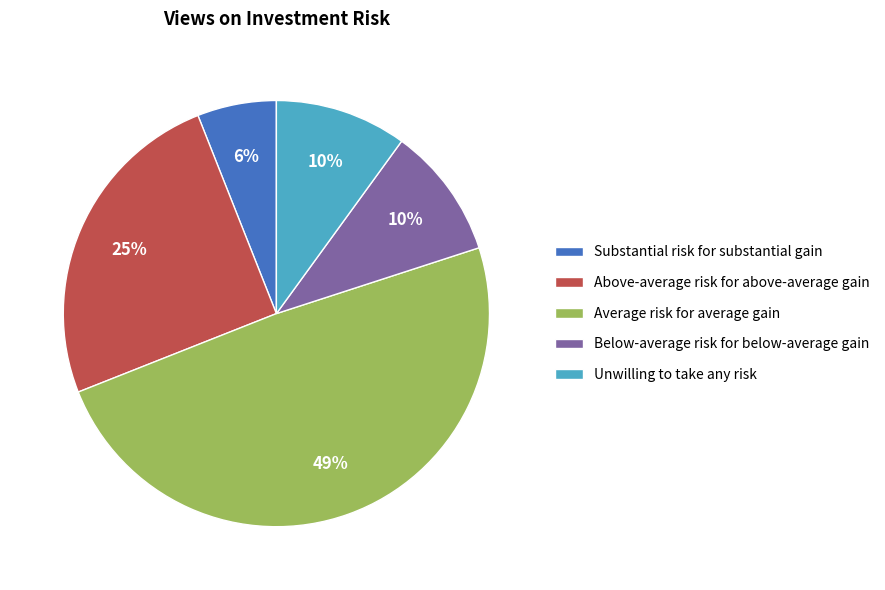

To the nearest percent, what portion does Below-average risk for below-average gain represent?

10%